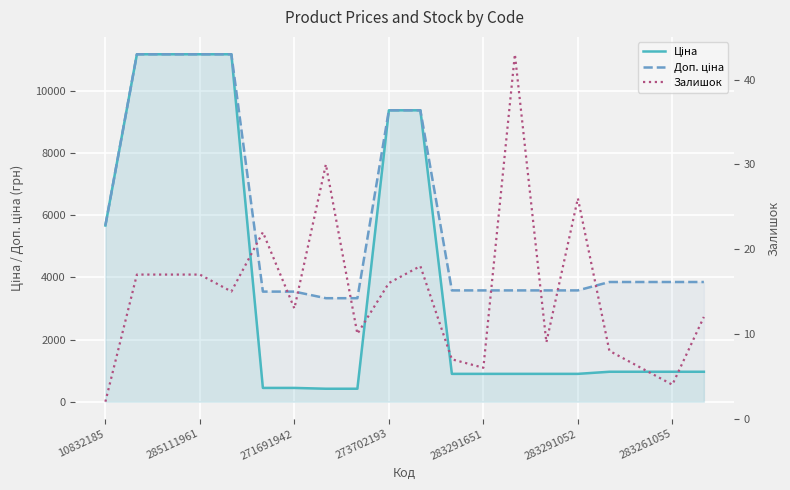

At 271691942, list the series in order from smallest to largest.

Залишок, Ціна, Доп. ціна